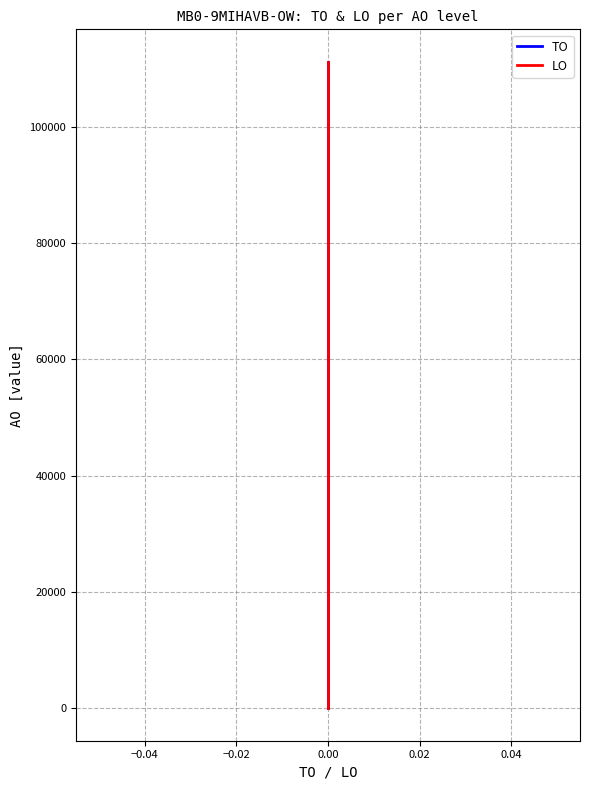

Reading left to right, what are all the values shown in this chart?

TO: 0	14669	25669	28669	63370	111185
LO: 0	14669	25669	28669	63370	111185